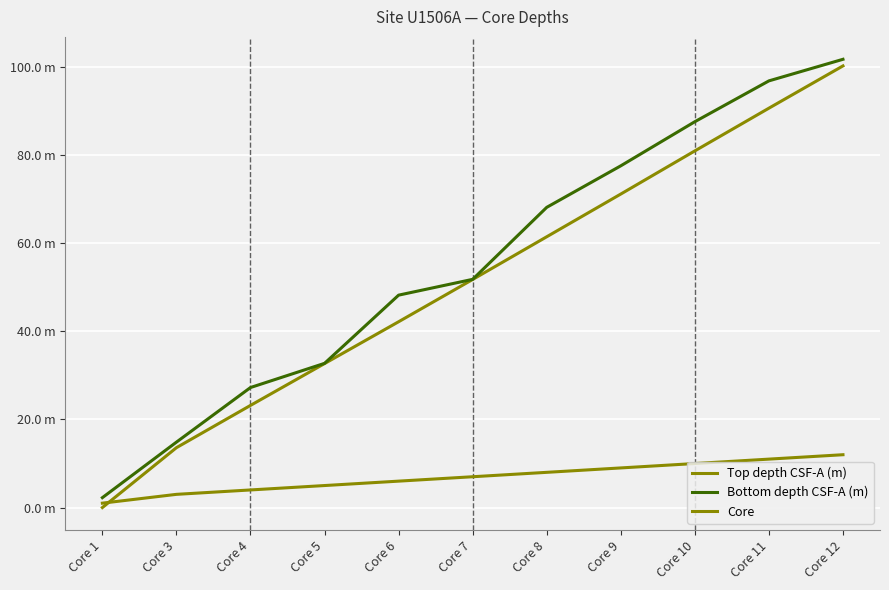

Is this an area chart (filled region under the line)?

No